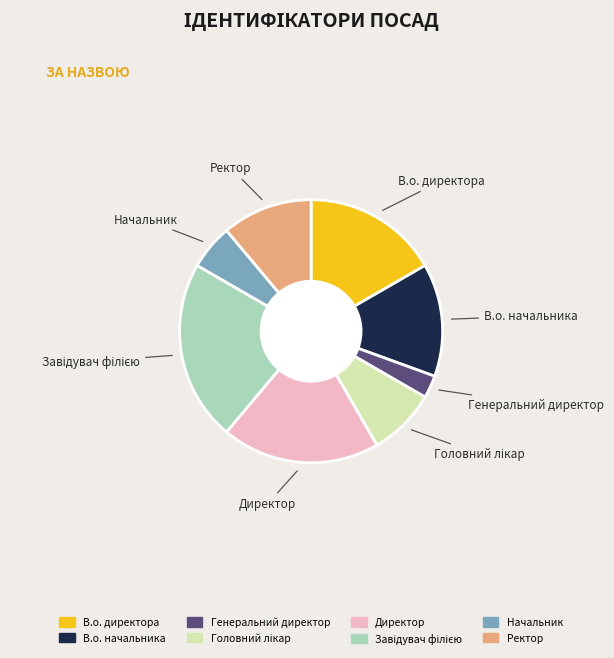

Which category has the smallest portion of the pie?

Генеральний директор